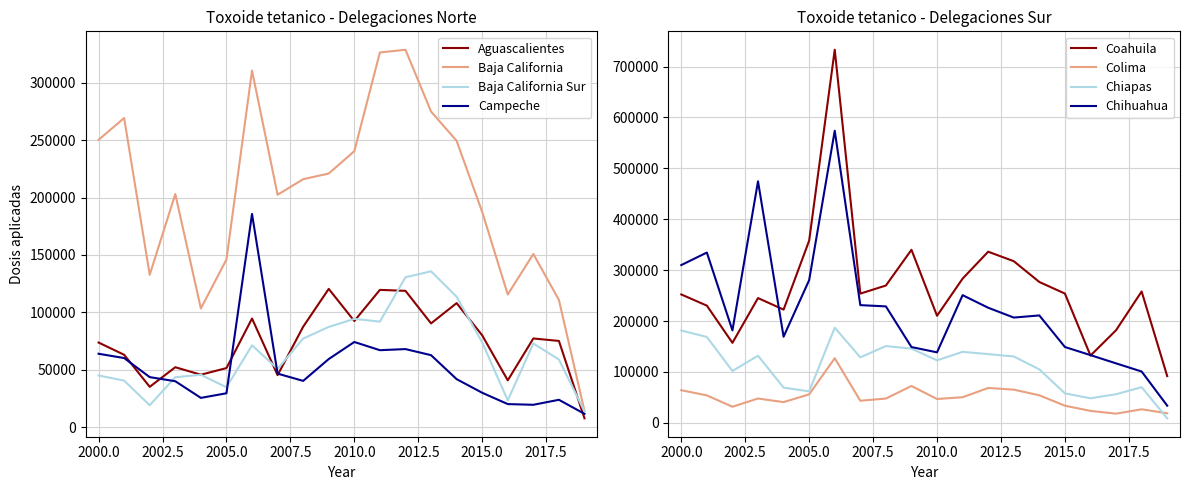

At which category is the sum across all series the highest?

2006